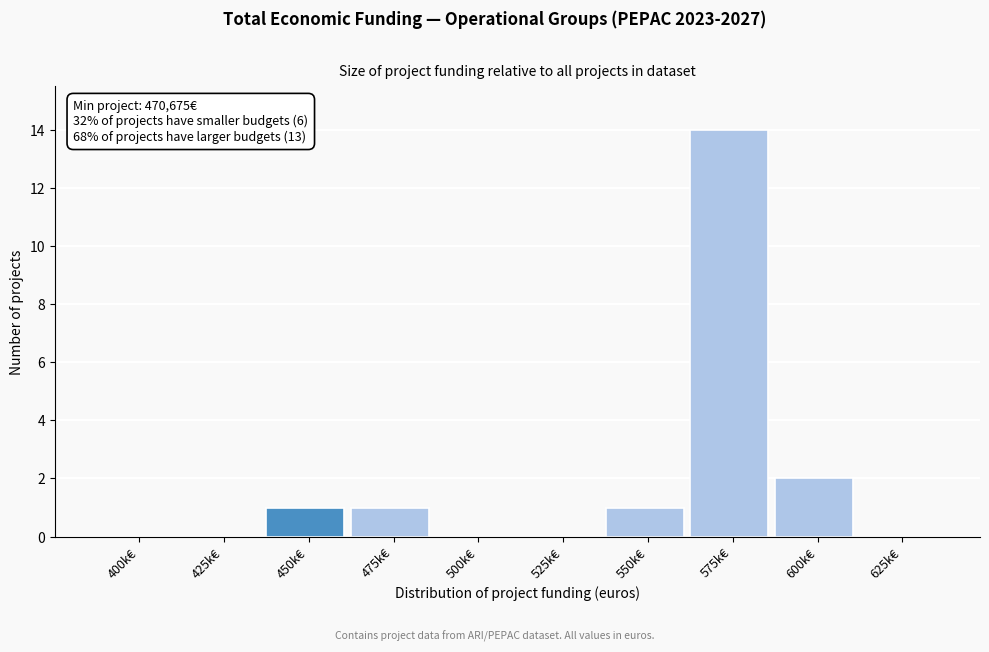

Reading left to right, list all the values displayed in this chart.

400k€=0	425k€=0	450k€=1	475k€=1	500k€=0	525k€=0	550k€=1	575k€=14	600k€=2	625k€=0